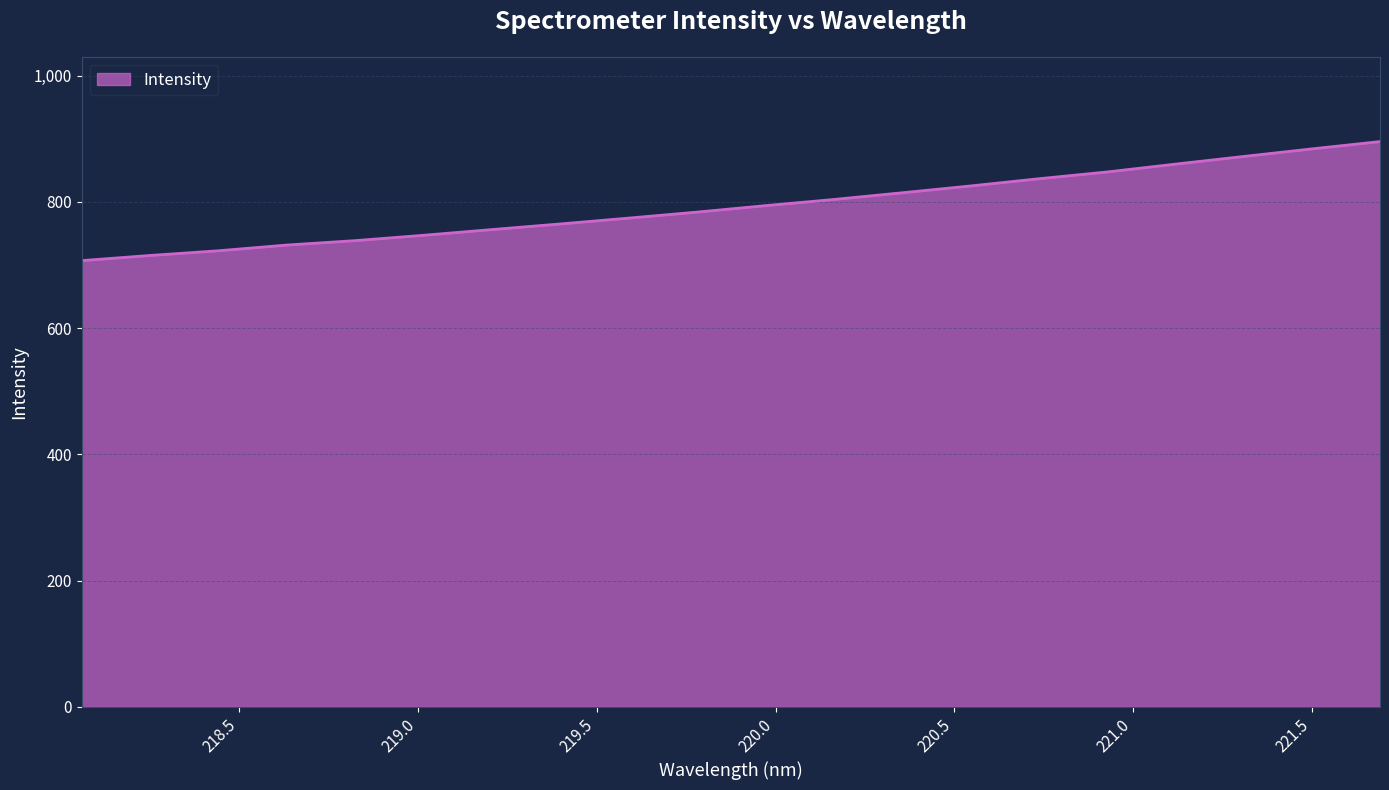

What is the difference between the maximum and minimum values?

188.5